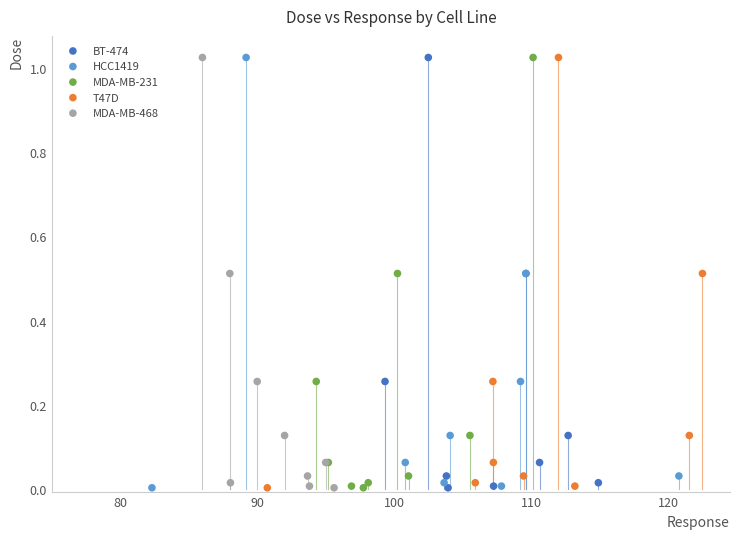

What are all the series names shown in the legend?

BT-474, HCC1419, MDA-MB-231, T47D, MDA-MB-468